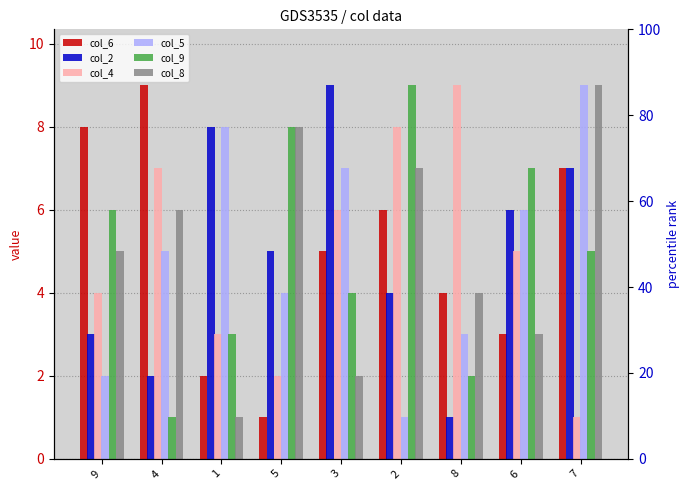

Is it true that col_4 equals 1 at 7?

True